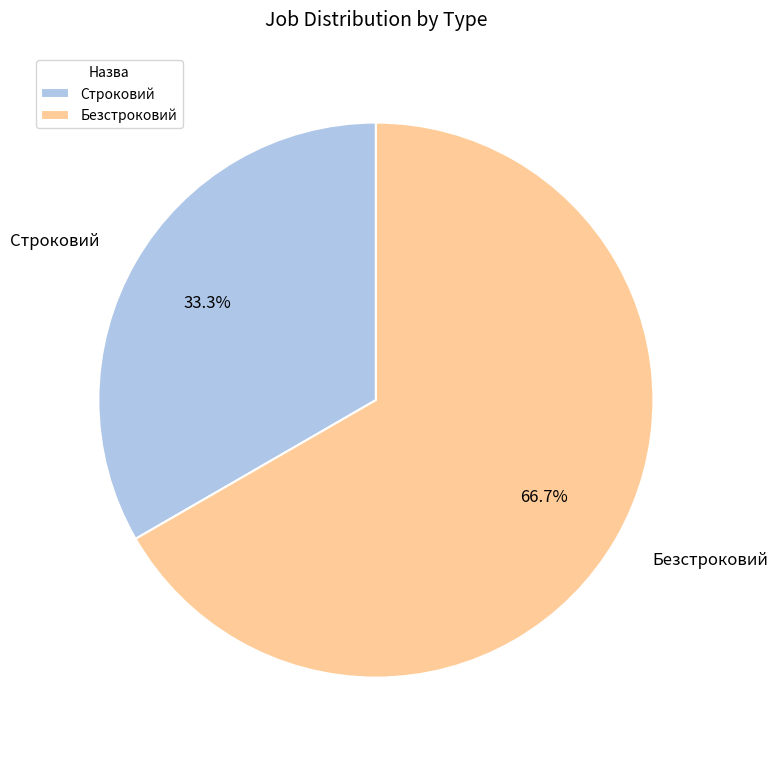

Which slice is the smallest?

Строковий